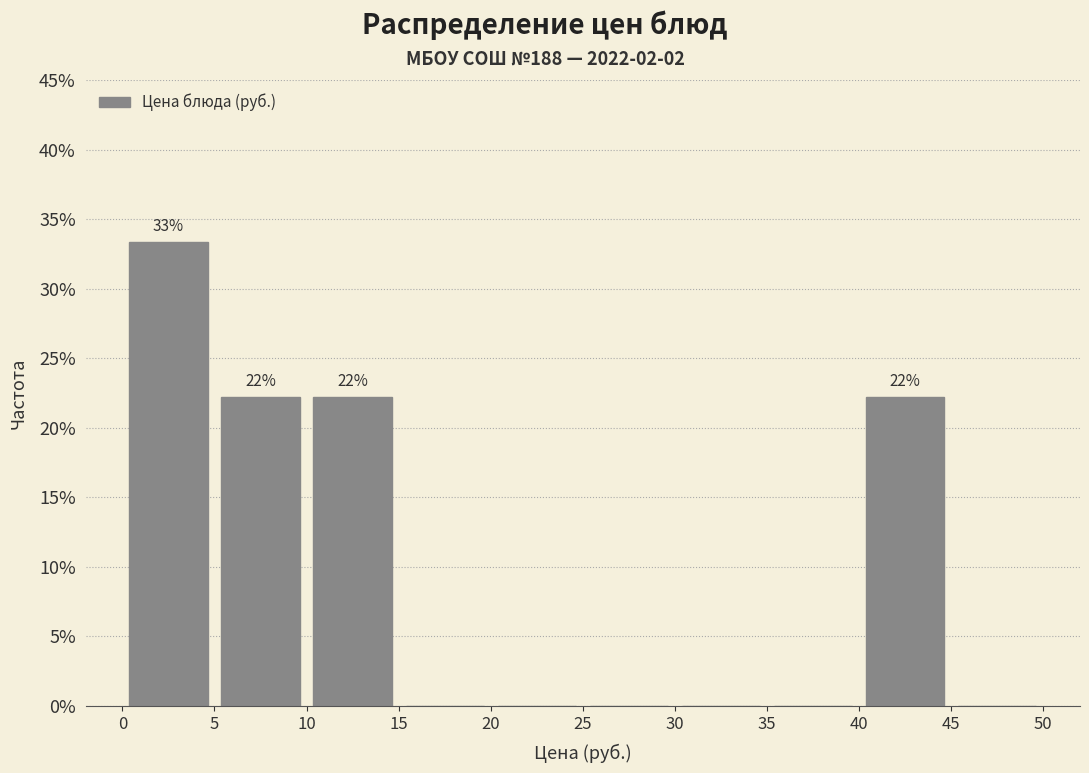

Over which range of the x-axis is the bar tallest?

0 to 5